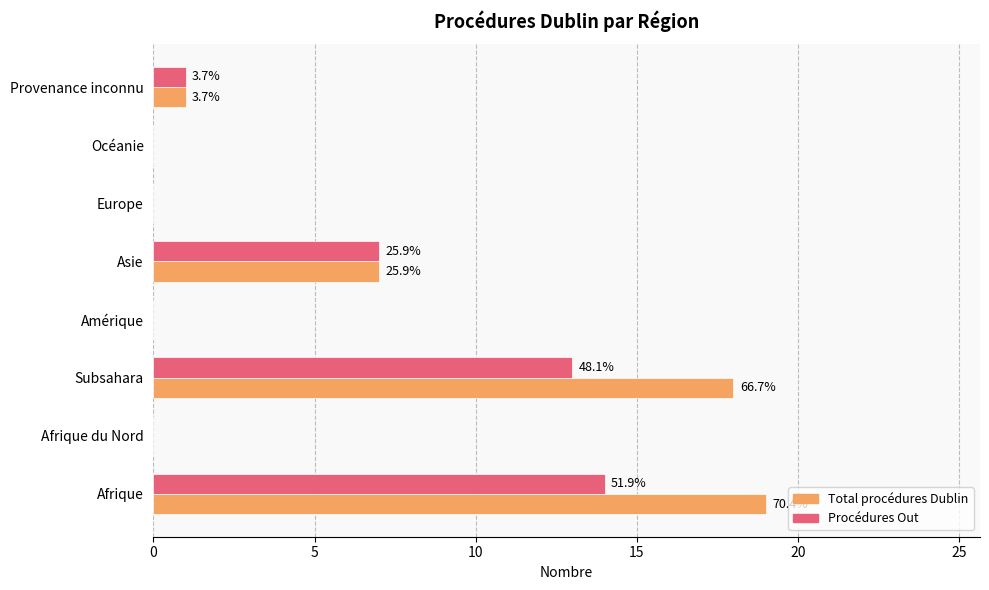

What are all the series names shown in the legend?

Total procédures Dublin, Procédures Out